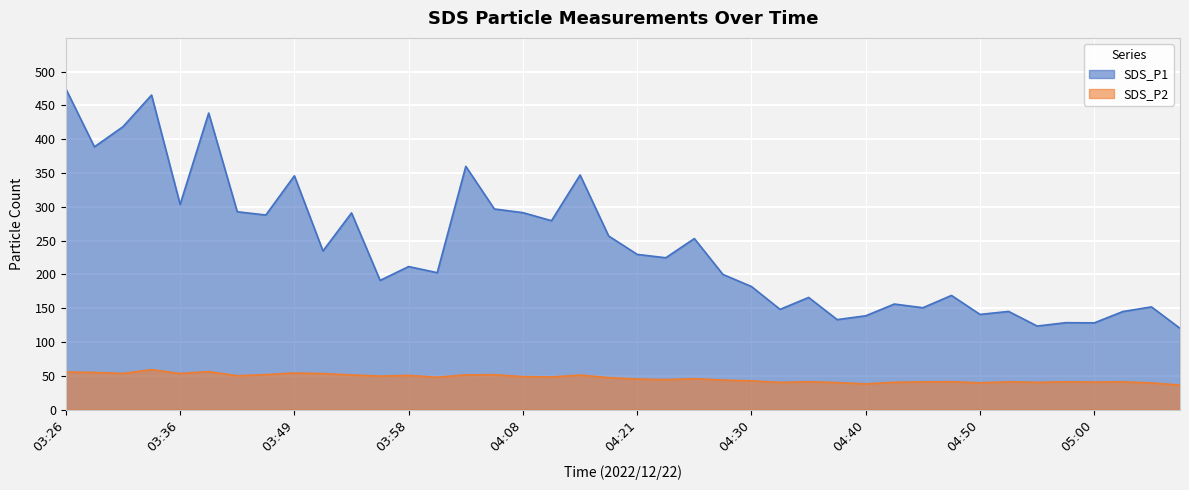

What is the difference between the highest and lowest values at 04:40?

100.8